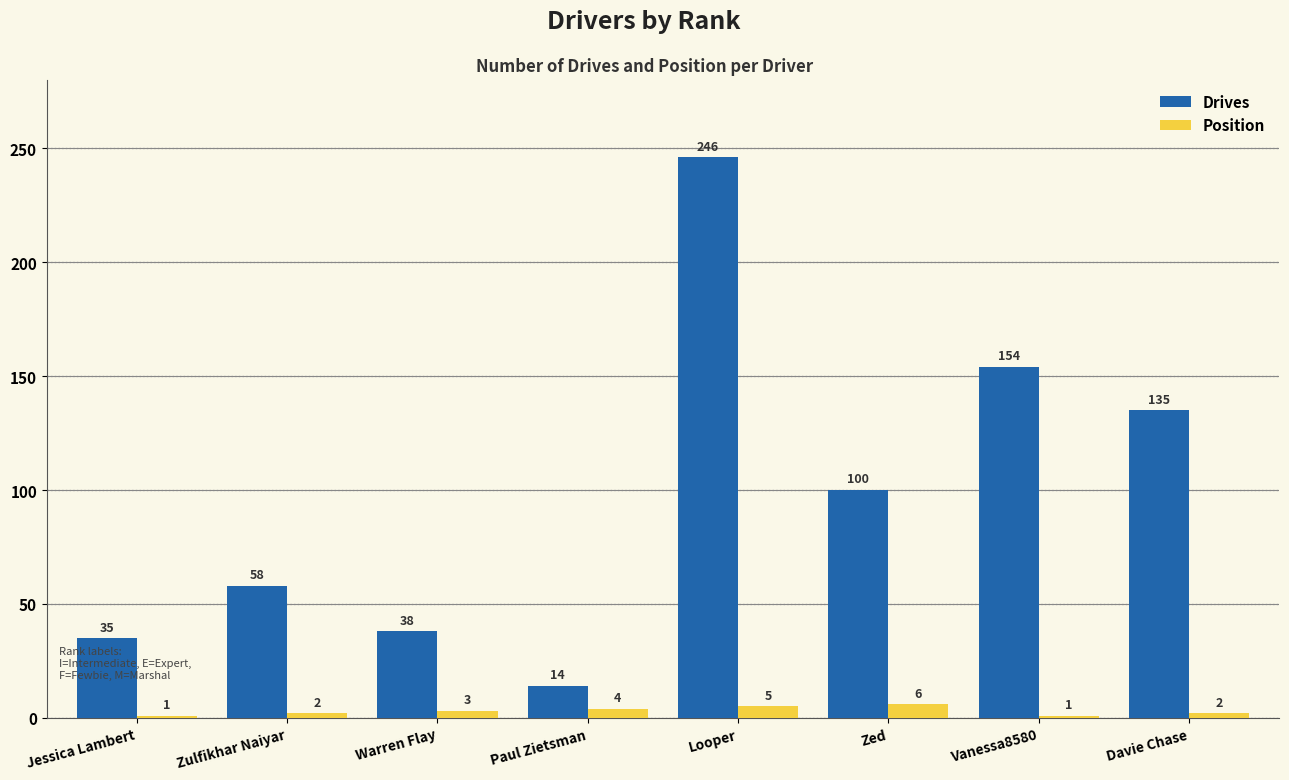

What is the value of the Position bar at the 1st from the left?

1